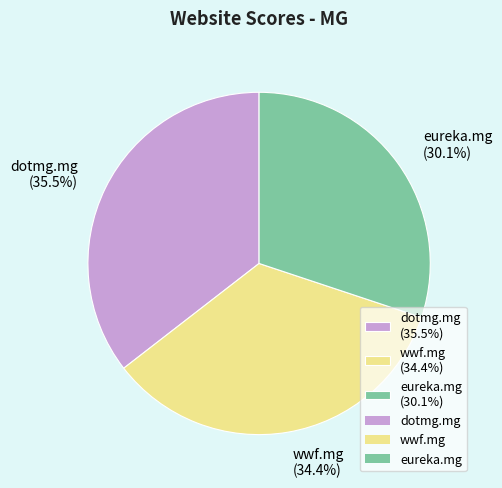

What is the ratio of the value at eureka.mg (30.1%) to the value at dotmg.mg (35.5%)?

0.8